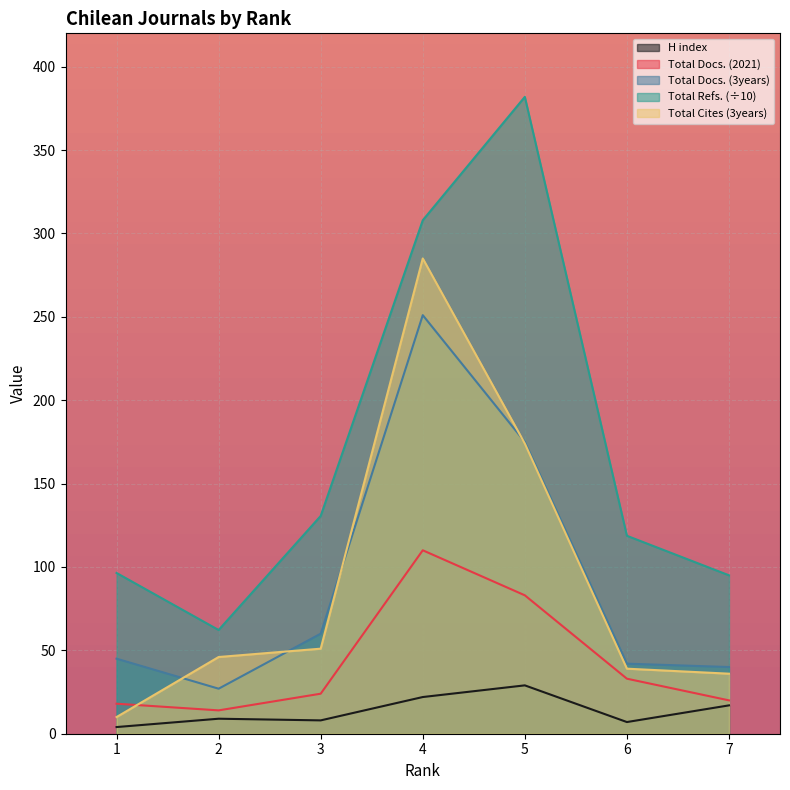

What is the value of the Total Cites (3years) point at the 7th from the left?

36.0